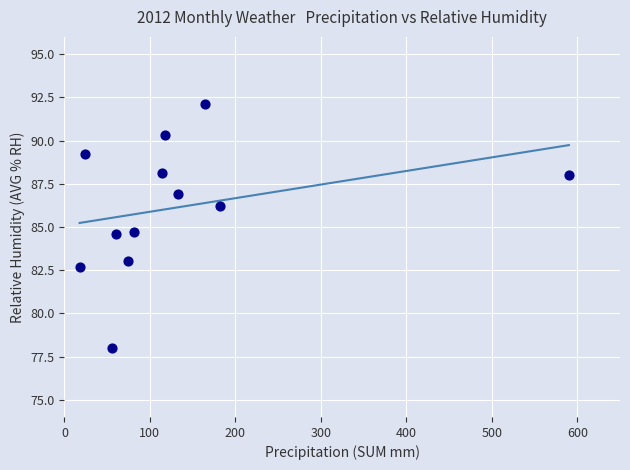

What is the range of X values (max minus min)?

572.4